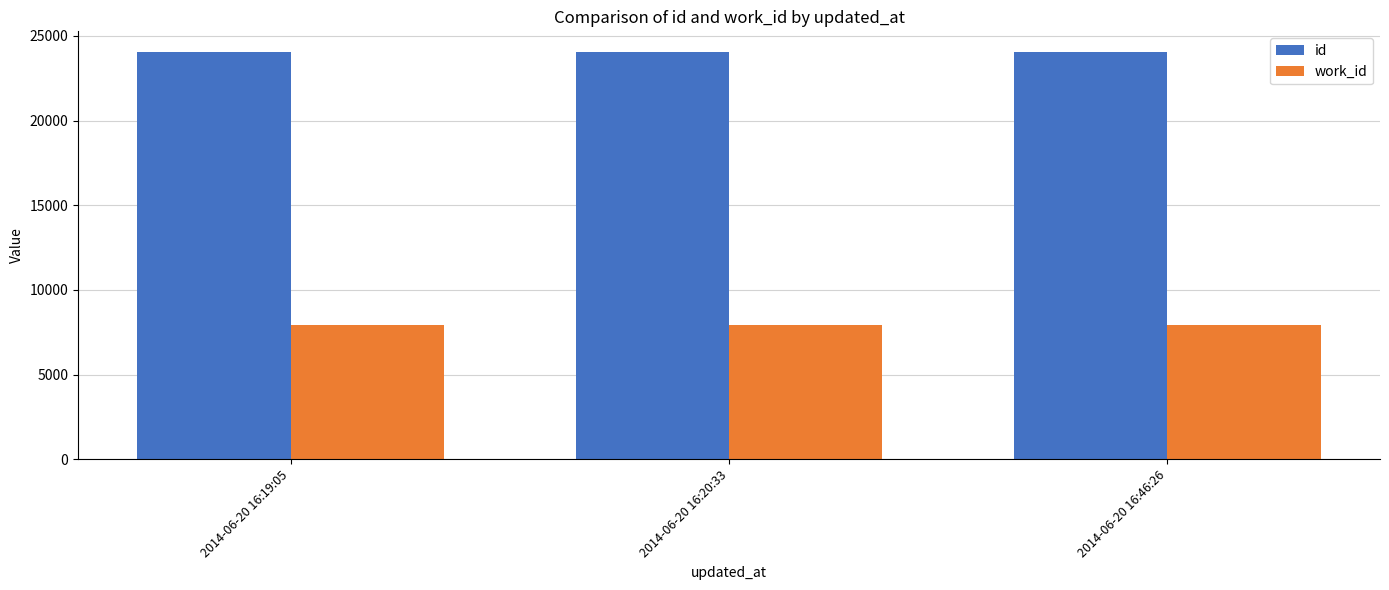

How many data points in id are less than 24060?

1